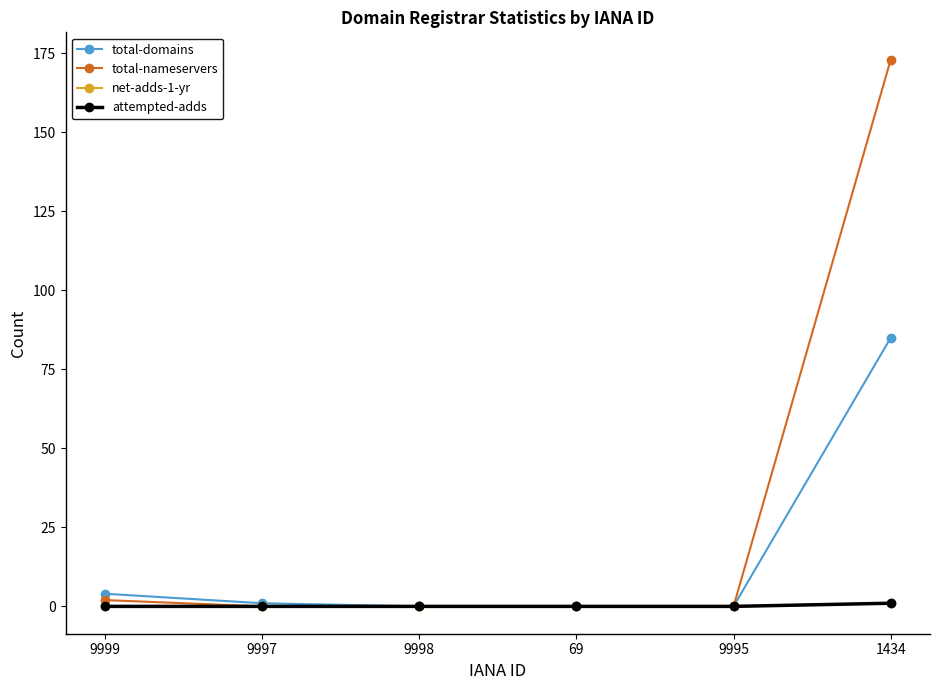

Does the chart have visible grid lines?

No